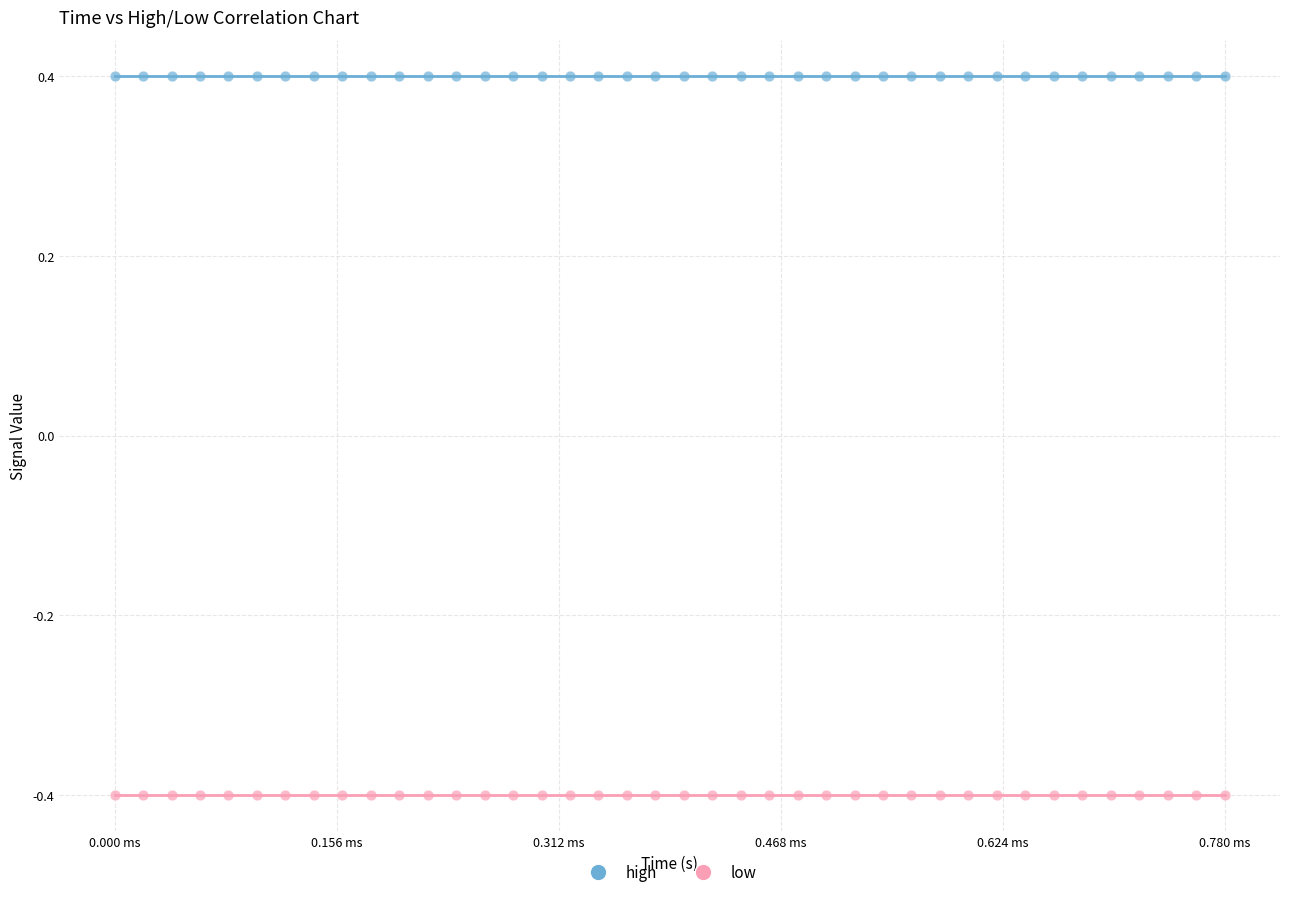

Which series contains the lowest Y value?

low